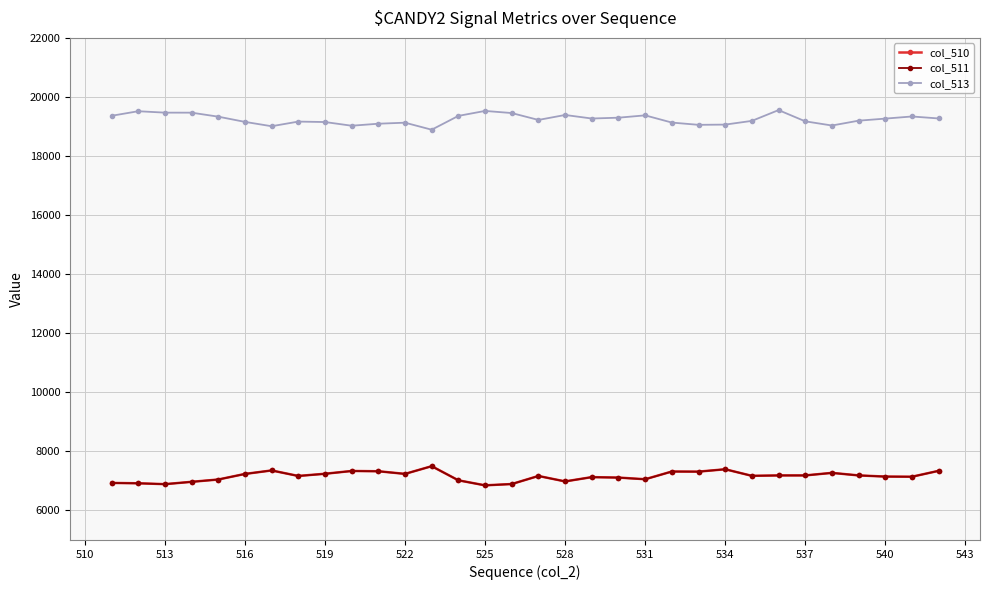

True or false: col_513 and col_510 intersect in this chart.

False